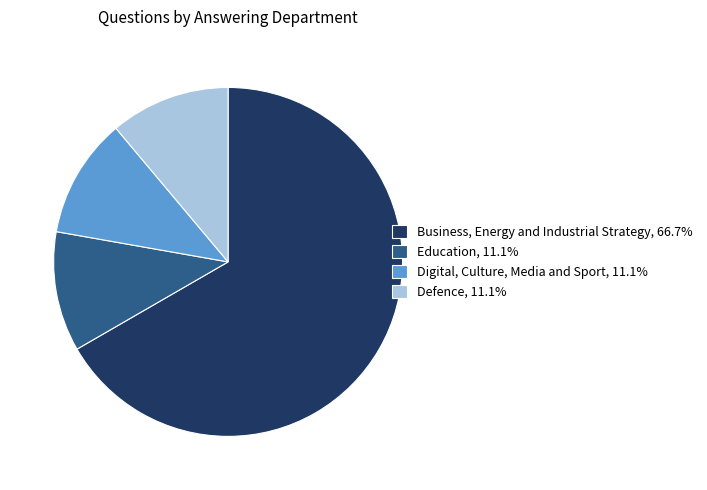

Do Business, Energy and Industrial Strategy, 66.7% and Defence, 11.1% together represent more than half of the pie?

Yes